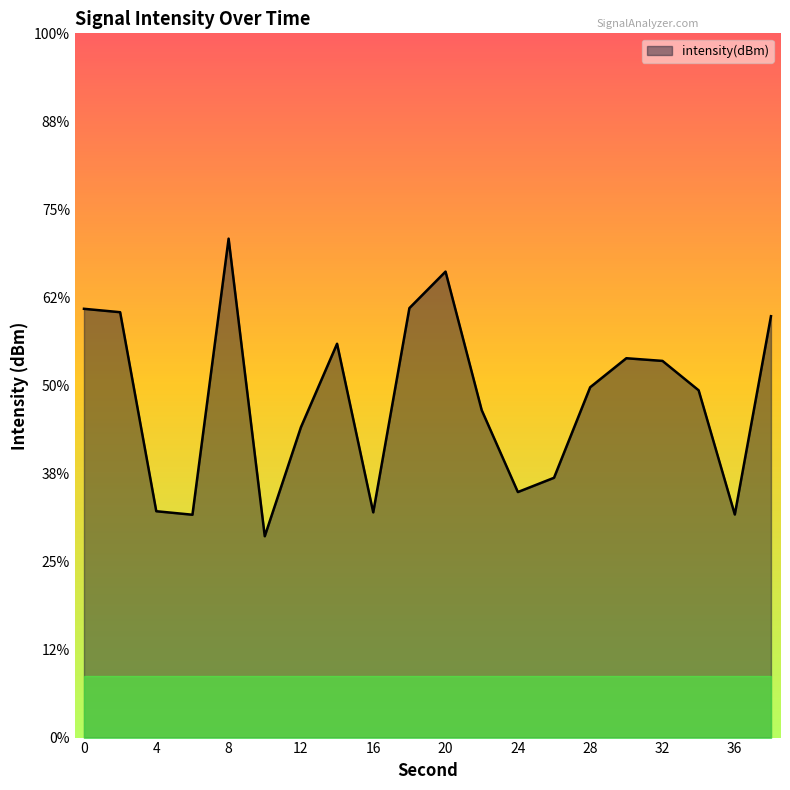

How many data points does each series have?

20